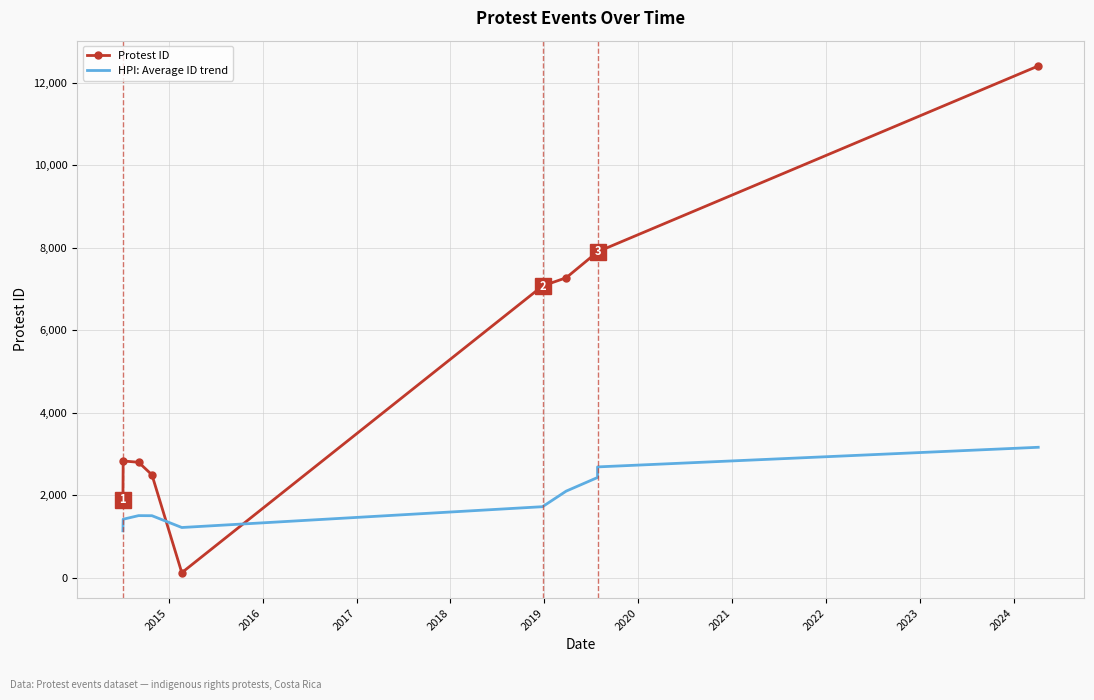

What is the value of the HPI: Average ID trend point at the 10th from the left?

3161.3